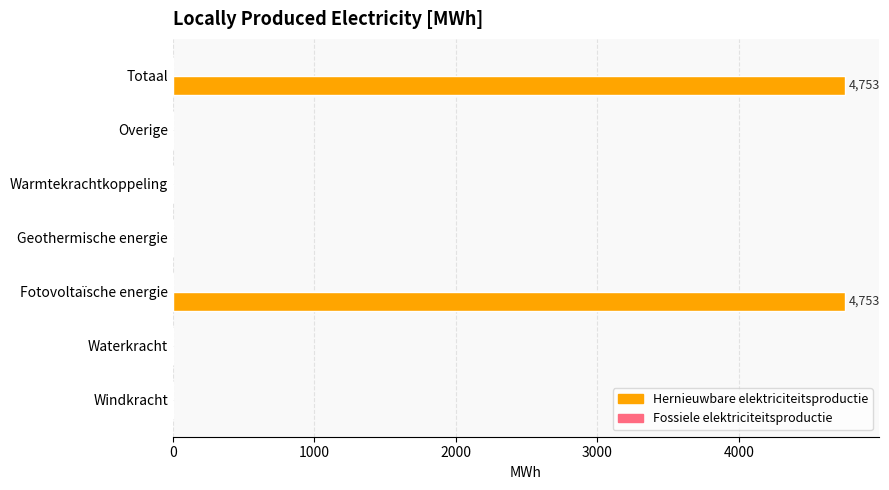

Which has a higher value, Fotovoltaïsche energie or Waterkracht?

Fotovoltaïsche energie